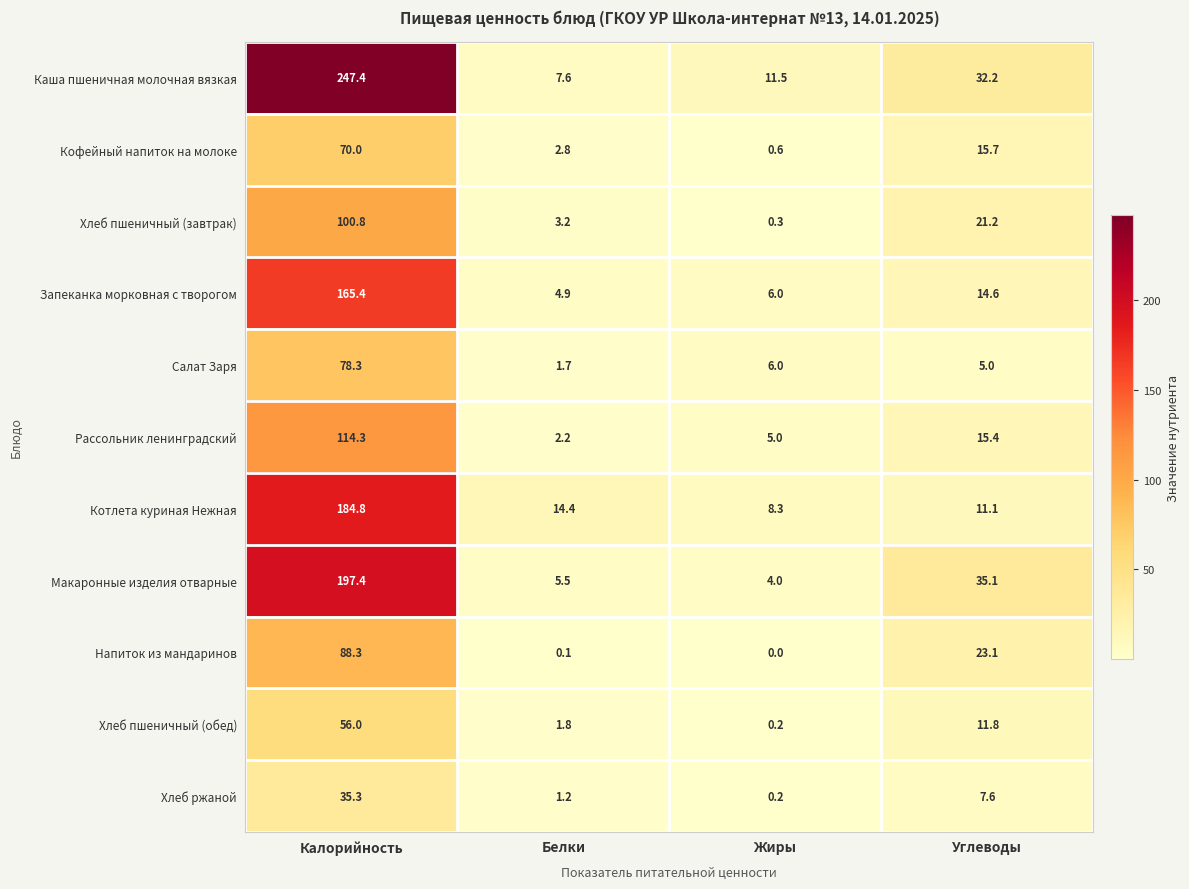

What is the difference between the maximum and second lowest values in the Салат Заря series?

73.3